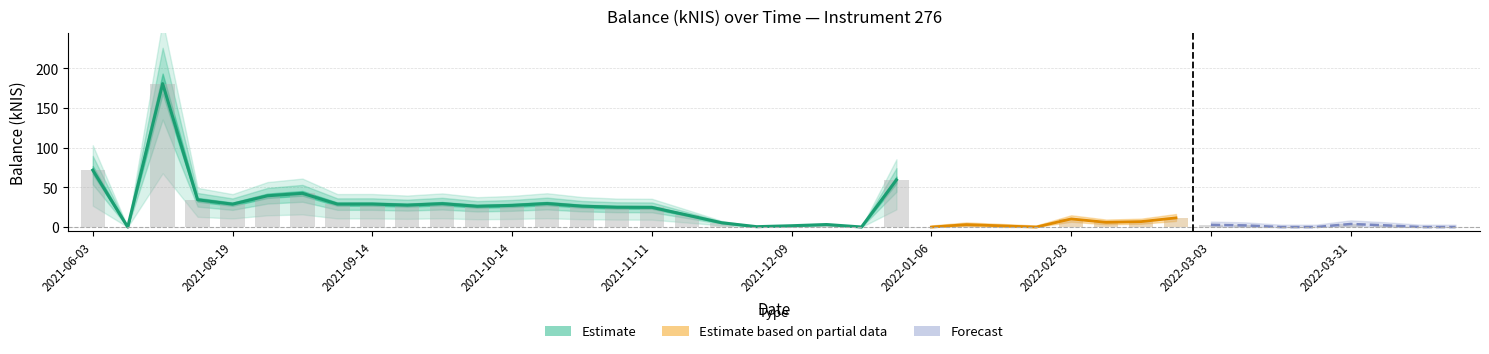

Approximately how many times larger is the value at 2021-09-23 compared to 2021-08-19?

1.0